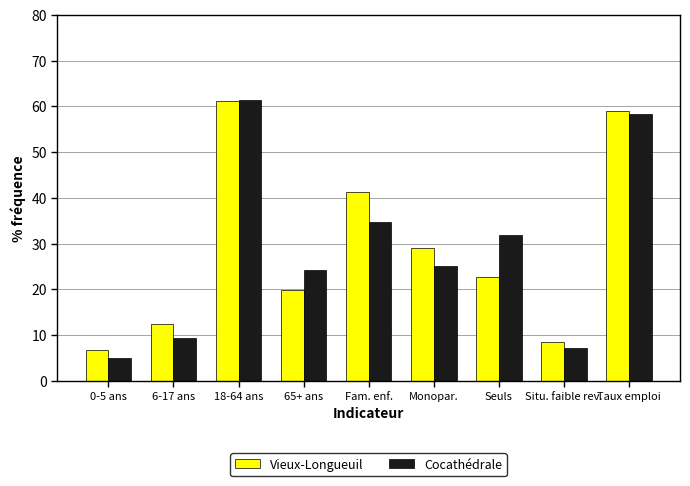

At which label is Cocathédrale closest to 33?

Seuls